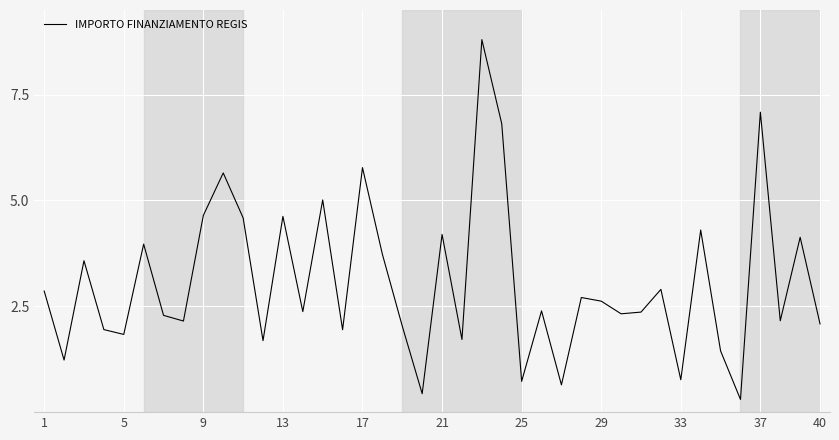

What is the difference between the maximum and minimum values?

8.5